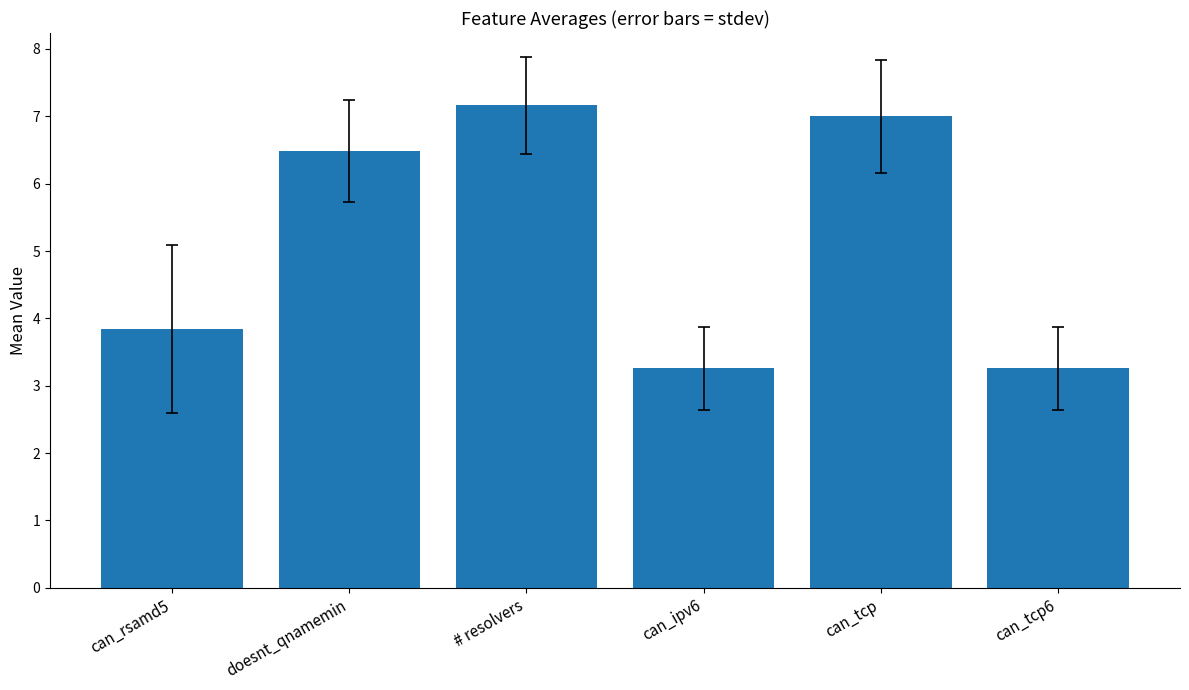

True or false: the data shows 7.2 at # resolvers.

True